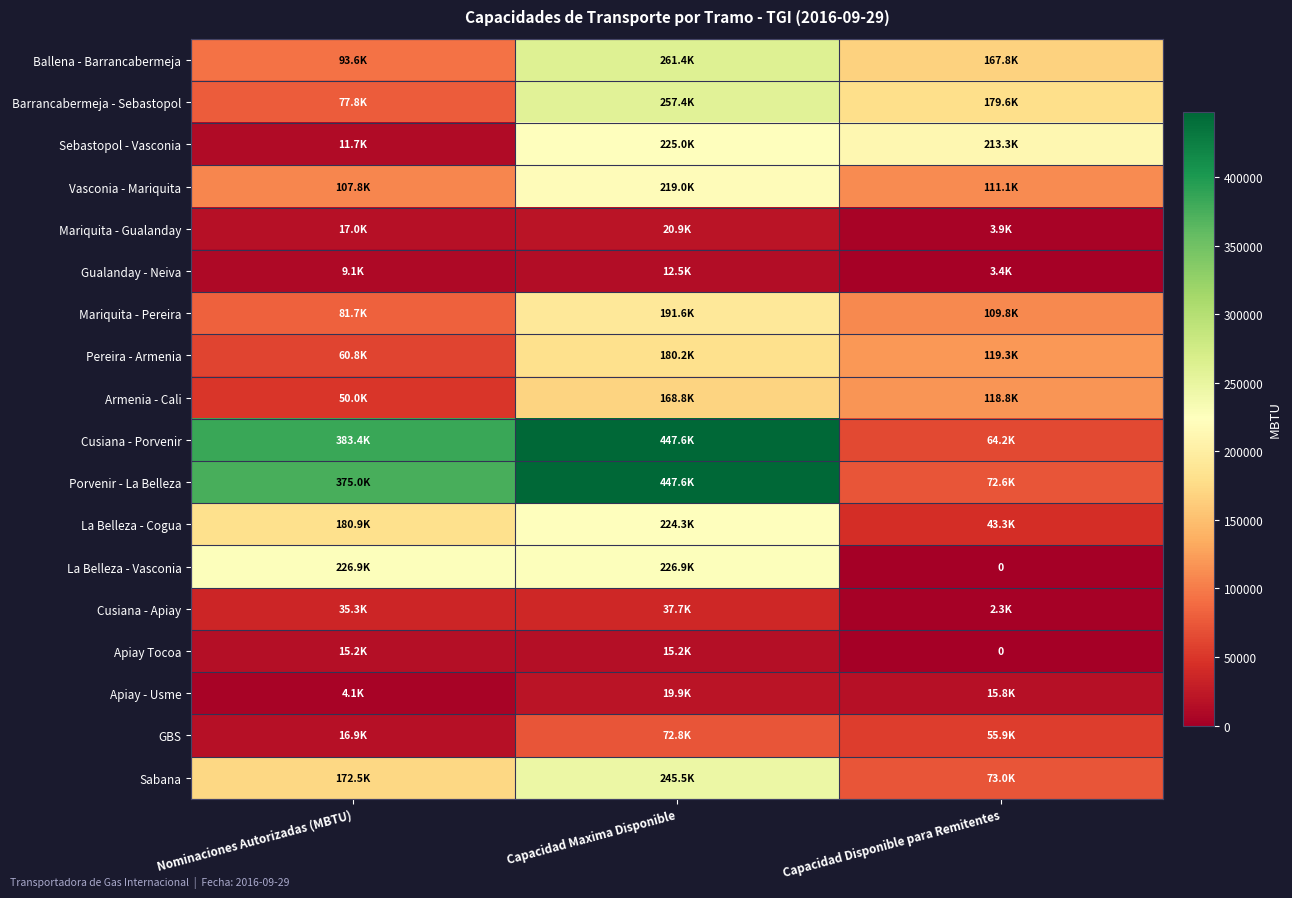

What is the difference between the second highest and minimum values in the Mariquita - Pereira series?

28091.9